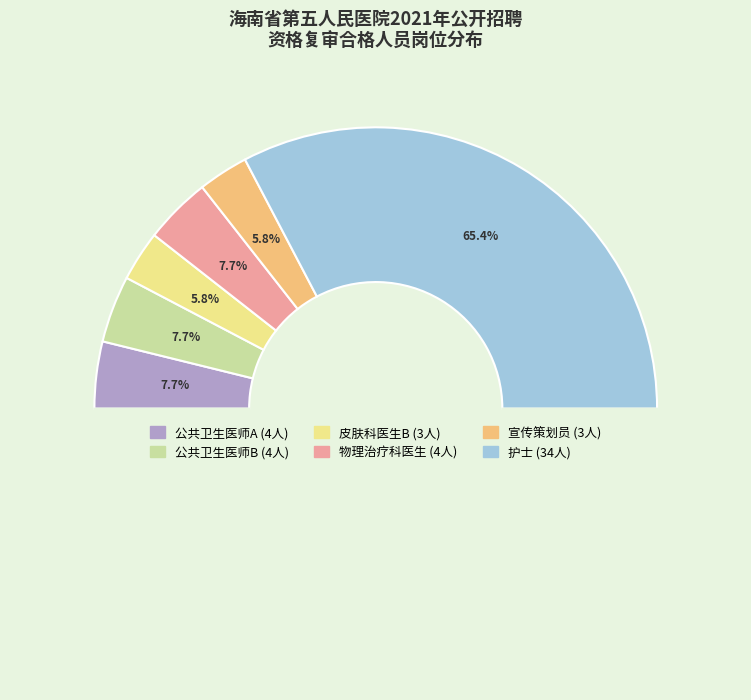

Is 护士 the majority of the pie?

Yes